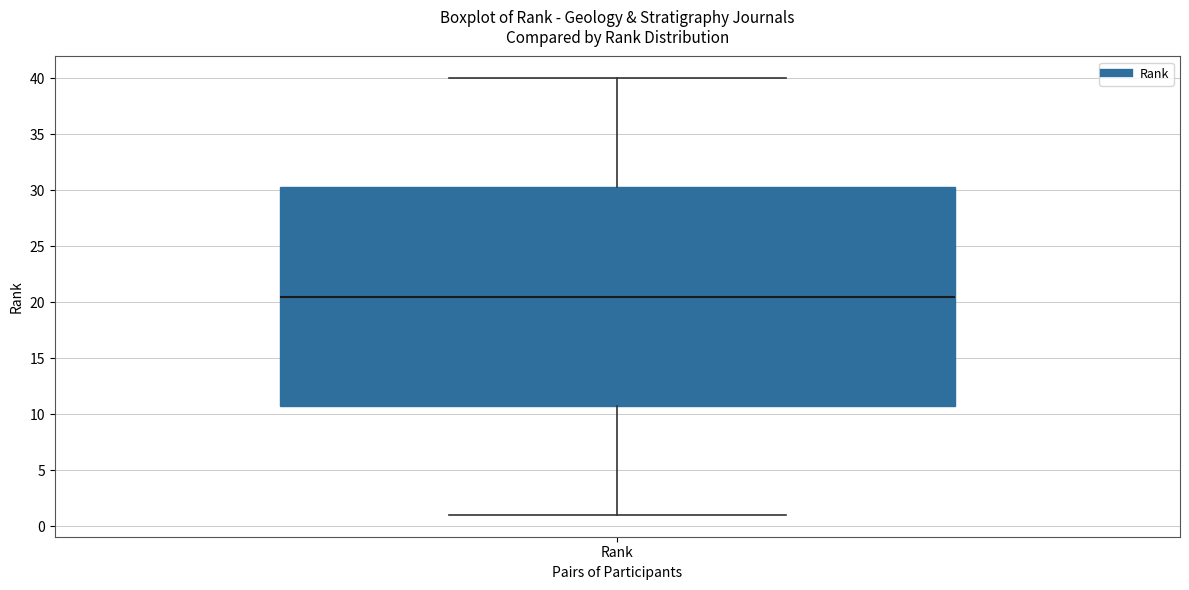

Read this box plot against the y-axis: the position of the median line, the range covered by the box, and the ends of both whiskers. The values are not printed on the chart, so give them approximately, as read against the axis.

median 20.5, box 11.0 to 30.5, whiskers 1.0 to 40.0